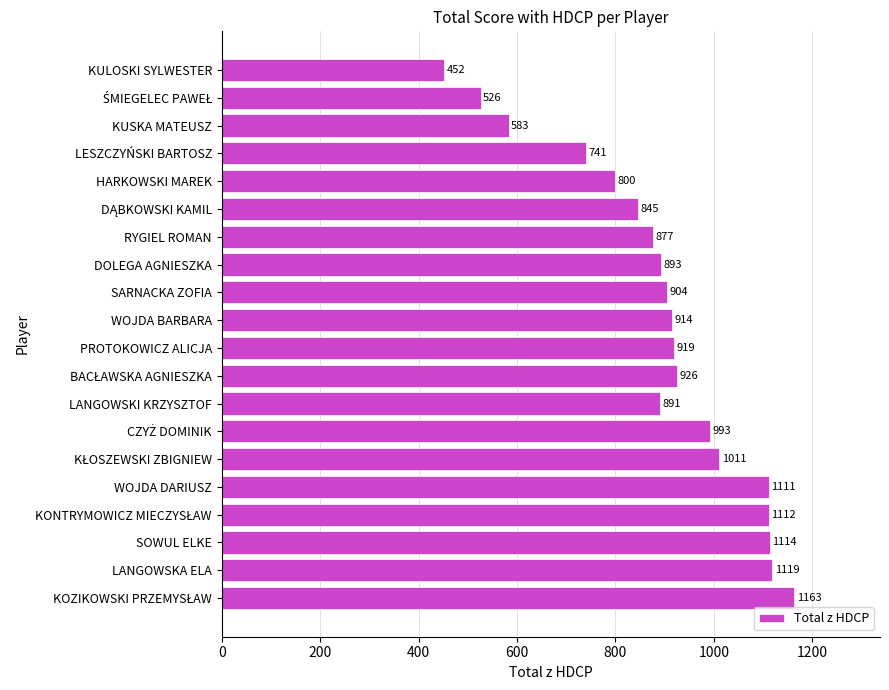

The value at LANGOWSKI KRZYSZTOF is 891. True or false?

True